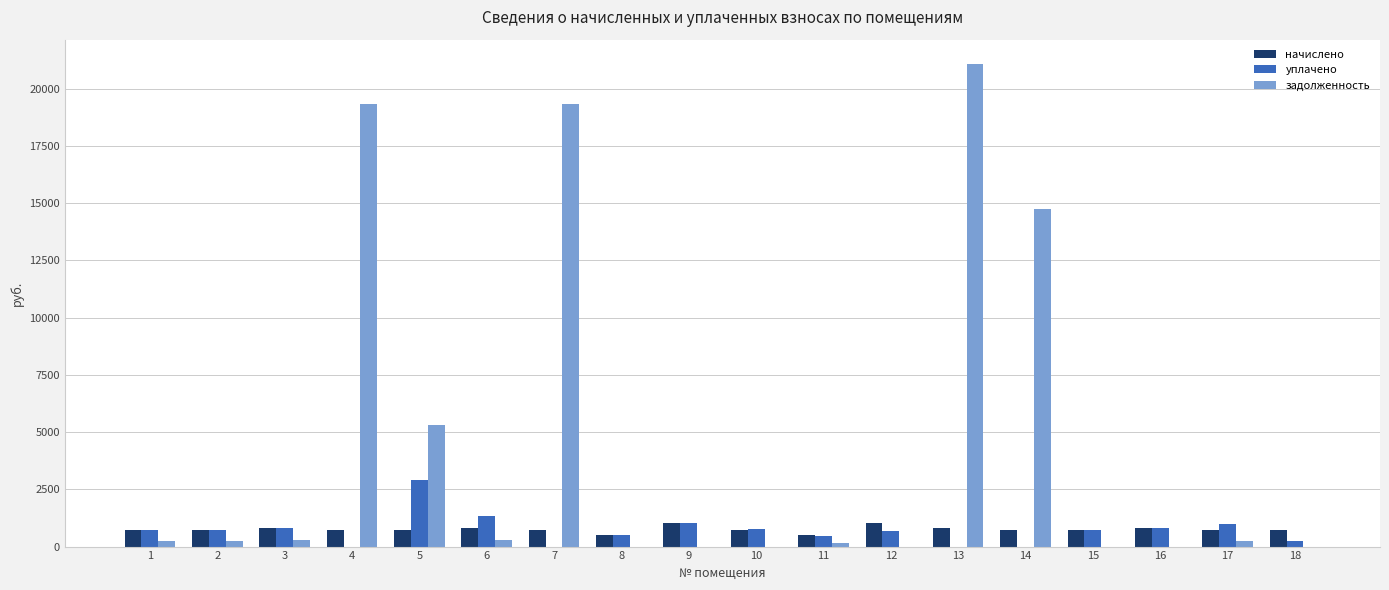

Are the bars grouped side by side (vs. stacked)?

Yes